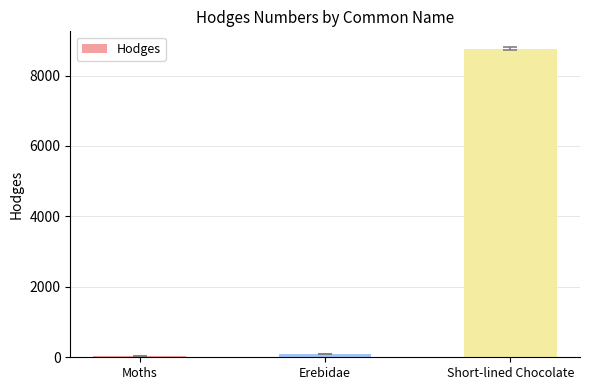

Which has a higher value, Erebidae or Short-lined Chocolate?

Short-lined Chocolate